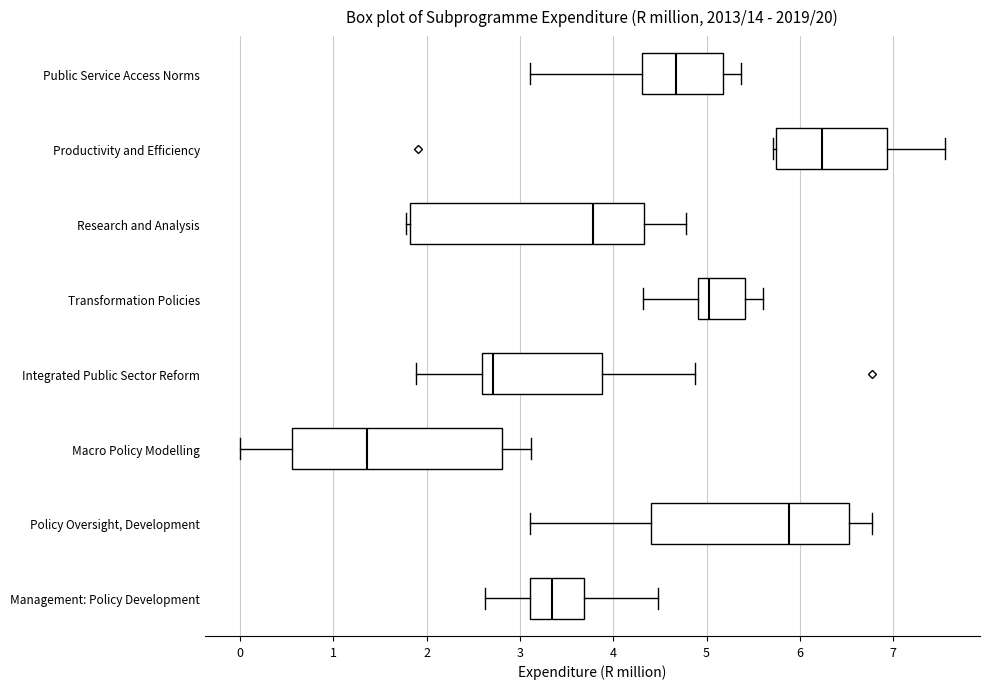

Reading bottom to top, transcribe this box plot: for each box, give where its median line is, the range the box spans, and where its two whiskers end, as read against the x-axis. The values are not printed on the chart, so give them approximately, as read against the axis.

Management: Policy Development: median 3.3, box 3.1 to 3.7, whiskers 2.6 to 4.5
Policy Oversight, Development: median 5.9, box 4.4 to 6.5, whiskers 3.1 to 6.8
Macro Policy Modelling: median 1.4, box 0.6 to 2.8, whiskers 0.0 to 3.1
Integrated Public Sector Reform: median 2.7, box 2.6 to 3.9, whiskers 1.9 to 4.9
Transformation Policies: median 5.0, box 4.9 to 5.4, whiskers 4.3 to 5.6
Research and Analysis: median 3.8, box 1.8 to 4.3, whiskers 1.8 (just left of the box's left edge) to 4.8
Productivity and Efficiency: median 6.2, box 5.7 to 6.9, whiskers 5.7 (just left of the box's left edge) to 7.6
Public Service Access Norms: median 4.7, box 4.3 to 5.2, whiskers 3.1 to 5.4